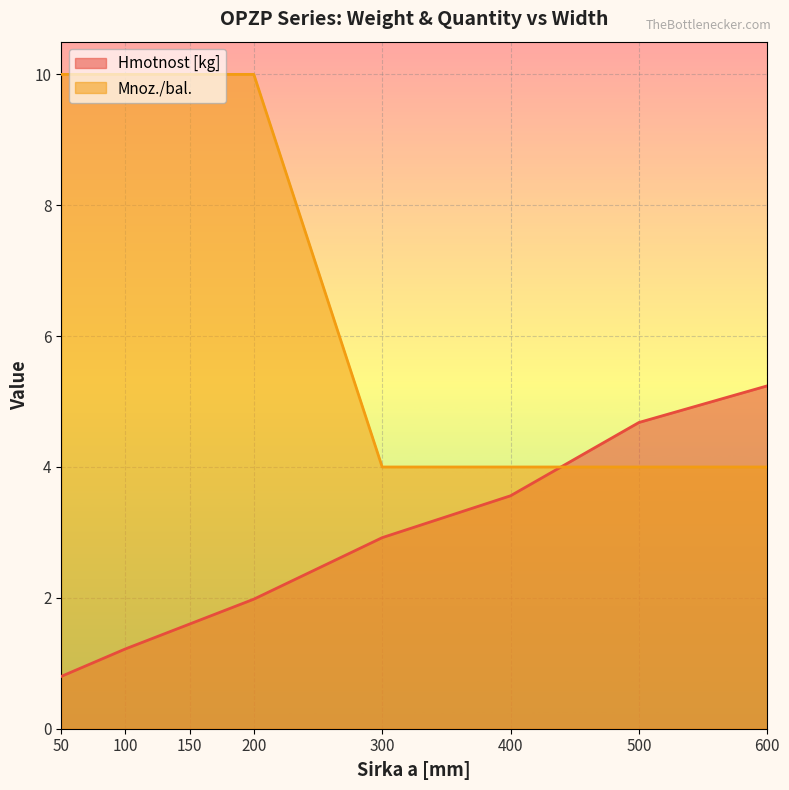

Rank the categories by Hmotnost [kg] value from highest to lowest.

600, 500, 400, 300, 200, 150, 100, 50